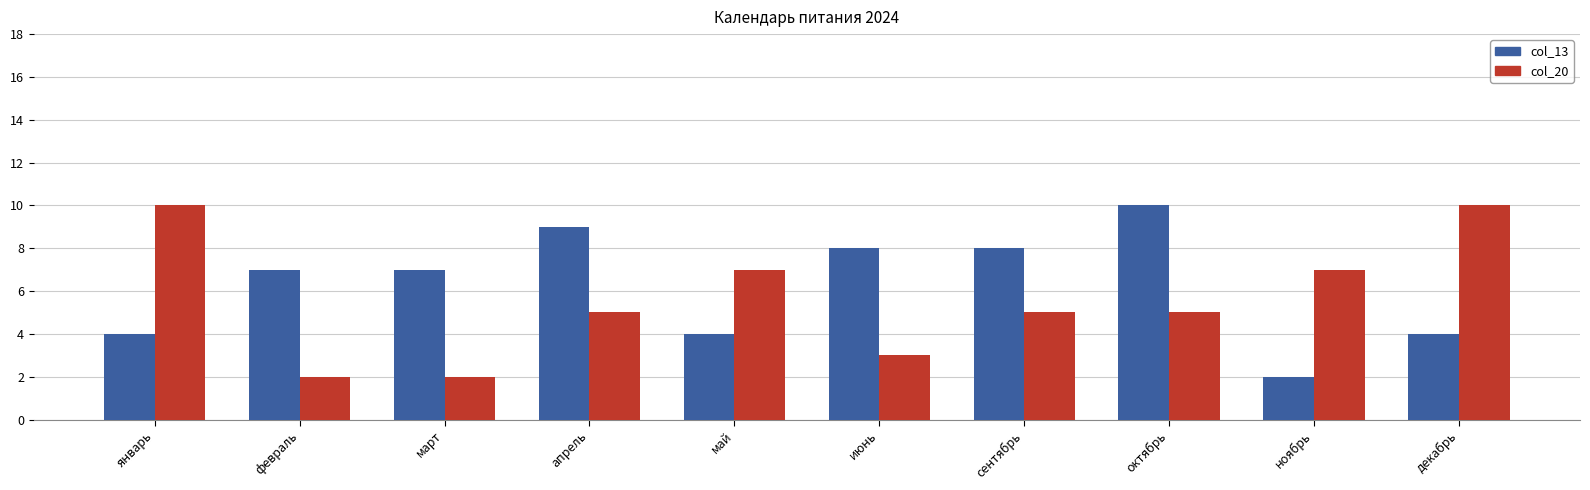

What is the total value across all series at май?

11